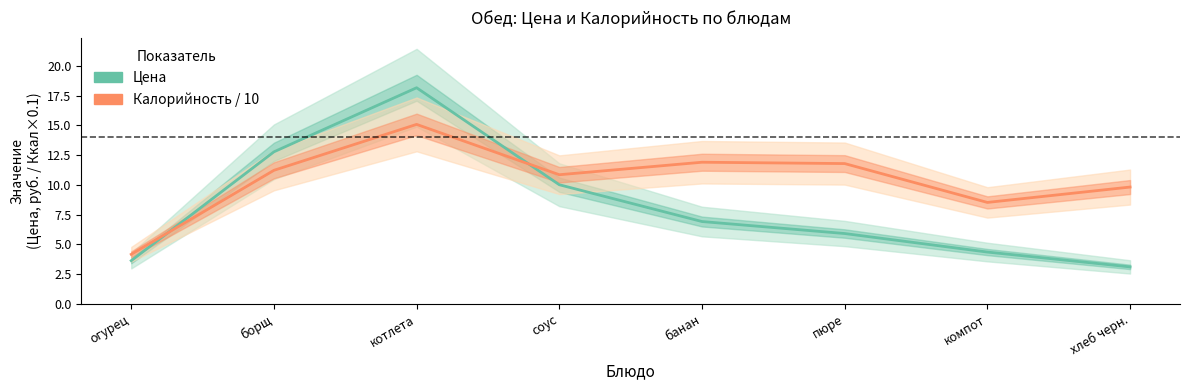

How many times do Калорийность / 10 and Цена cross each other?

2